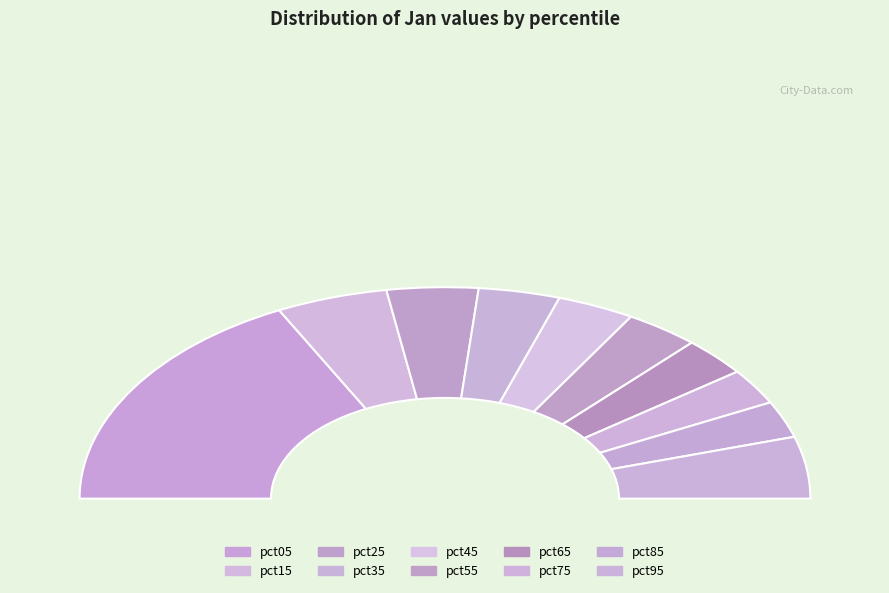

Rank the categories by value from highest to lowest.

pct05, pct15, pct95, pct25, pct35, pct45, pct55, pct65, pct85, pct75